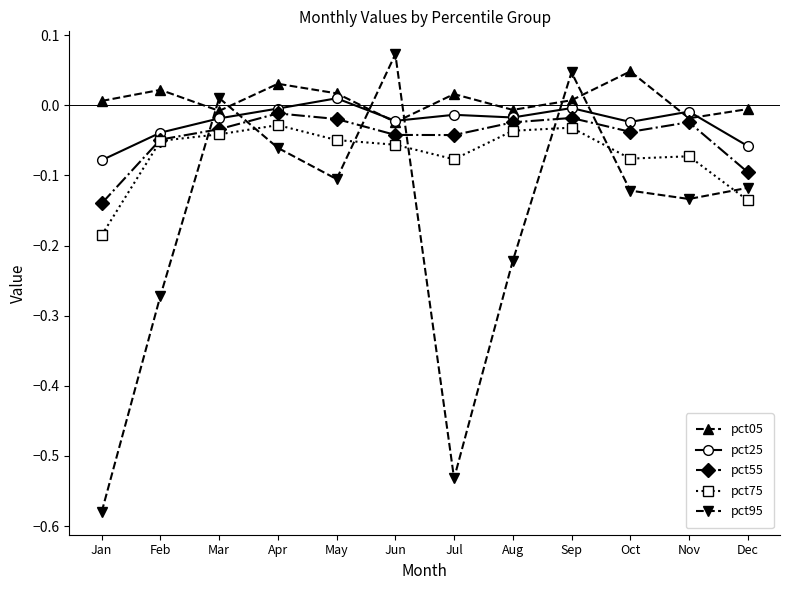

At which category does the chart reach its minimum across all series?

Jan